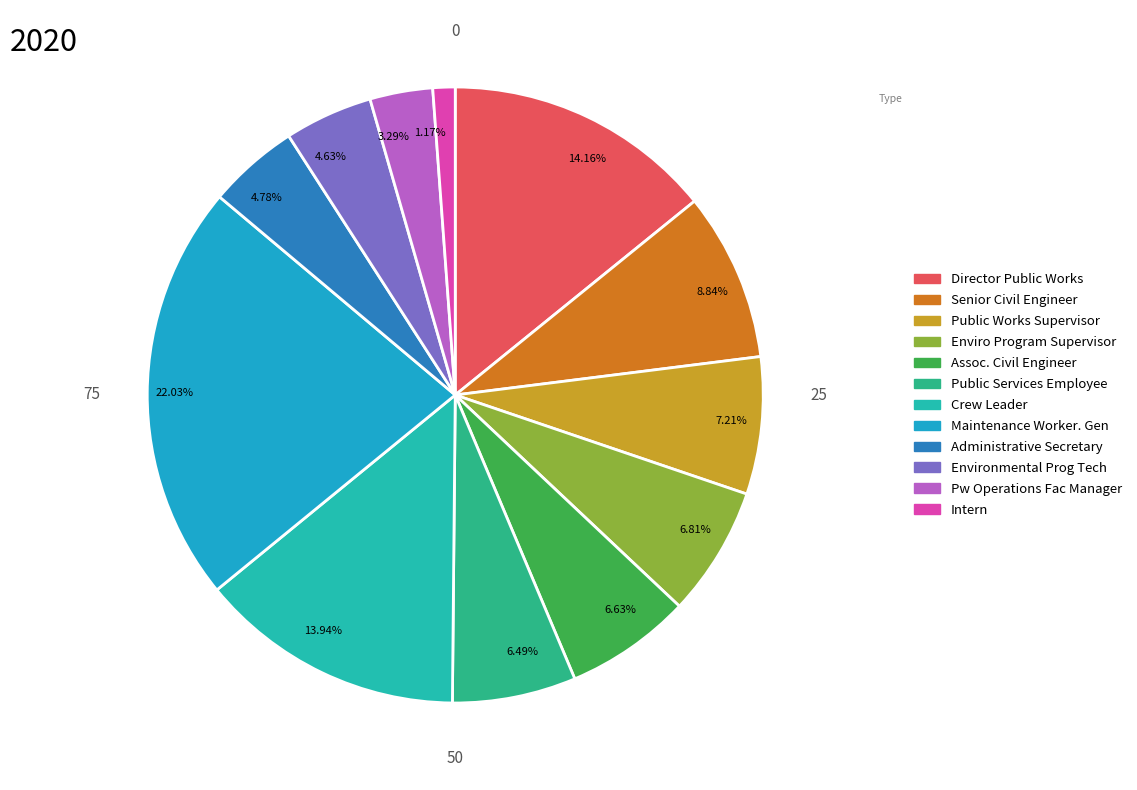

Is there any slice that represents more than half of the pie?

No